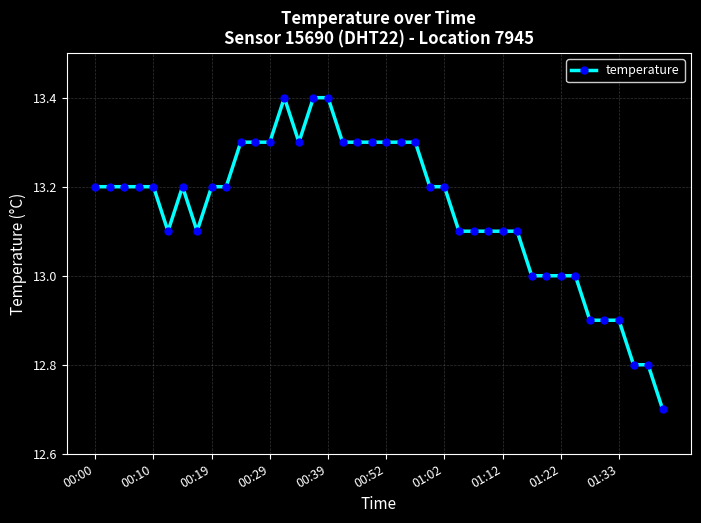

What is the difference between the second highest and minimum values?

0.7